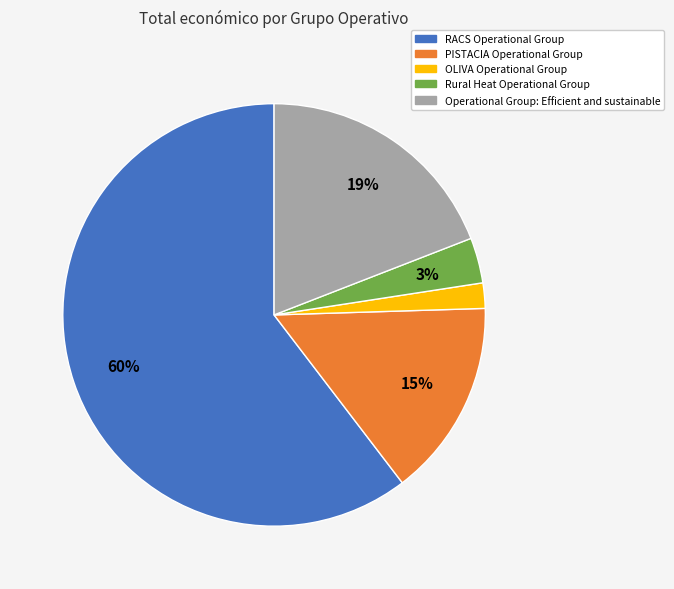

To the nearest percent, what is the combined percentage of Operational Group: Efficient and sustainable and PISTACIA Operational Group?

34%